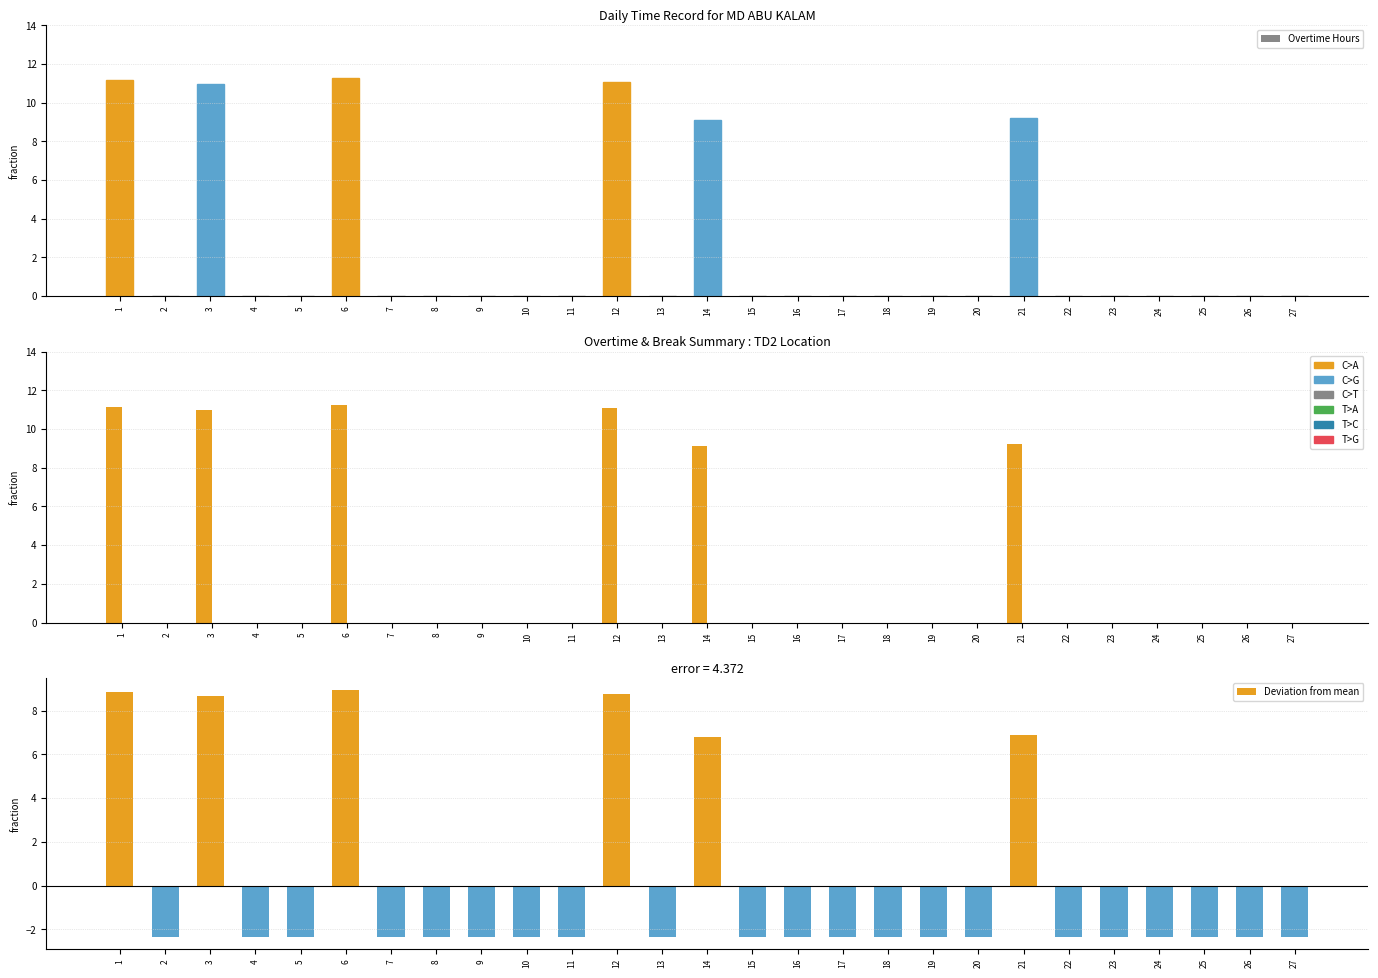

Is the value of Deviation from mean at 11 greater than the value of Overtime Hours at 12?

No